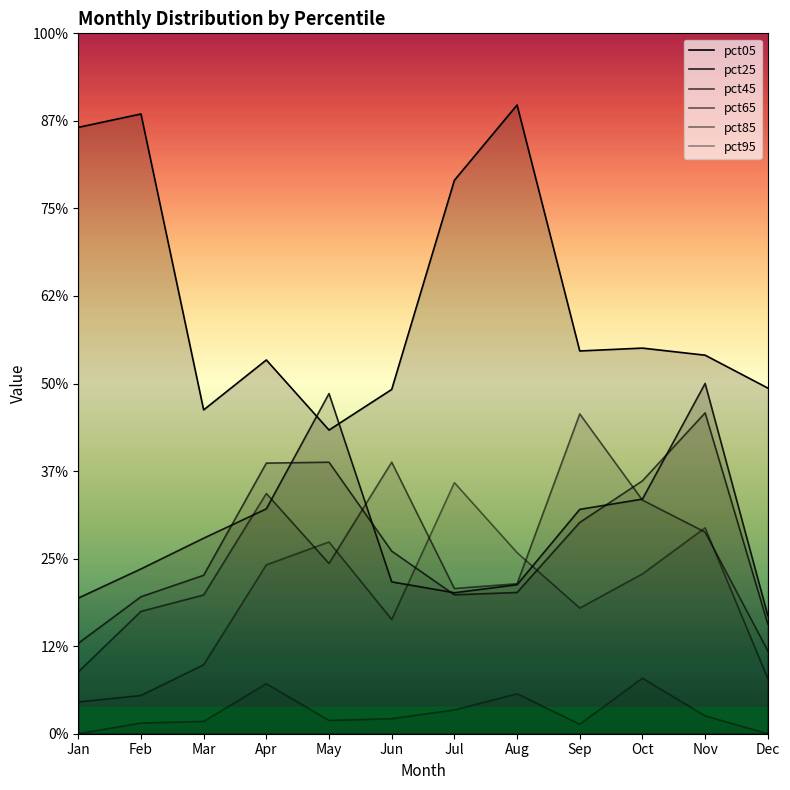

List the series in order of their peak value, lowest first.

pct95, pct85, pct65, pct45, pct25, pct05